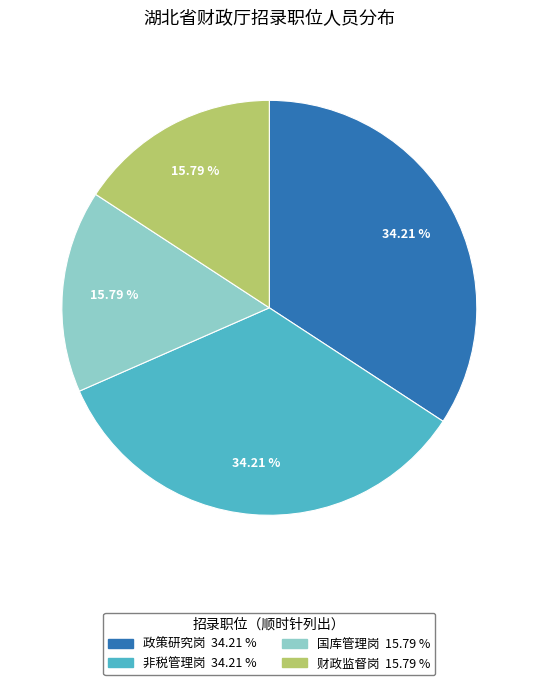

Approximately how many times larger is the value at 财政监督岗 compared to 非税管理岗?

0.5